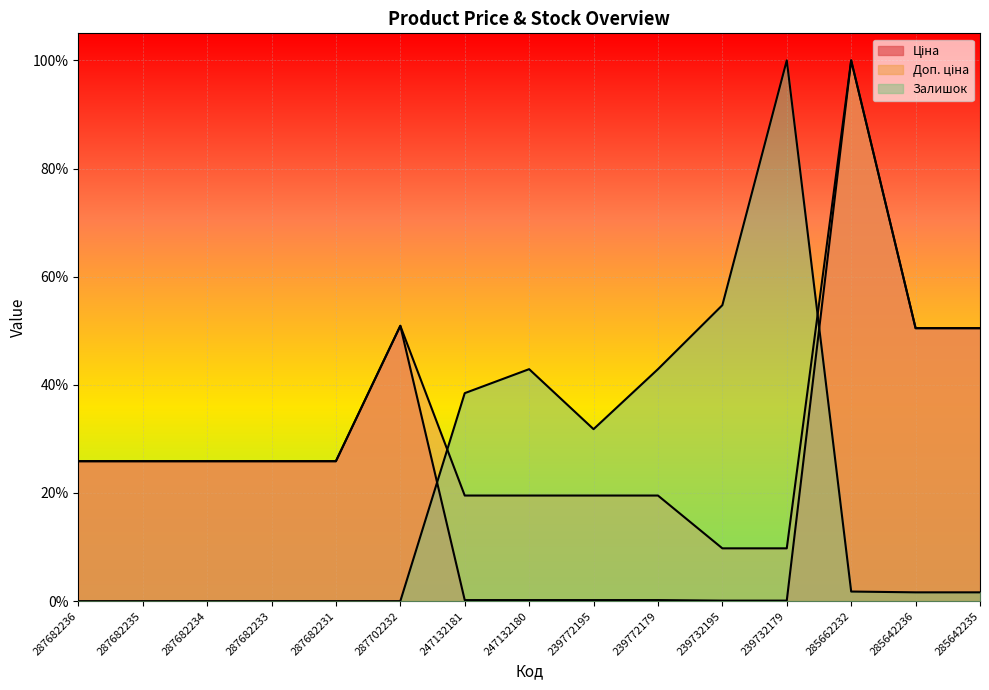

Which category has the lowest value in the Залишок series?

287682236